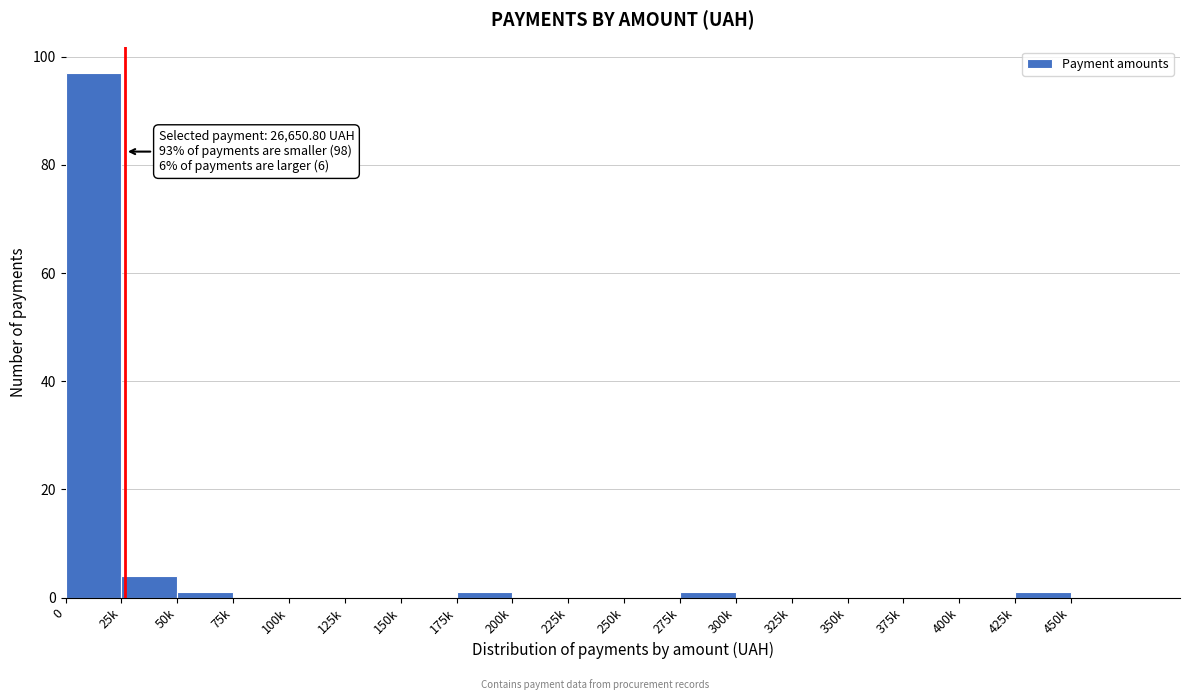

Reading left to right, list all the values displayed in this chart.

0=97	25k=4	50k=1	75k=0	100k=0	125k=0	150k=0	175k=1	200k=0	225k=0	250k=0	275k=1	300k=0	325k=0	350k=0	375k=0	400k=0	425k=1	450k=0